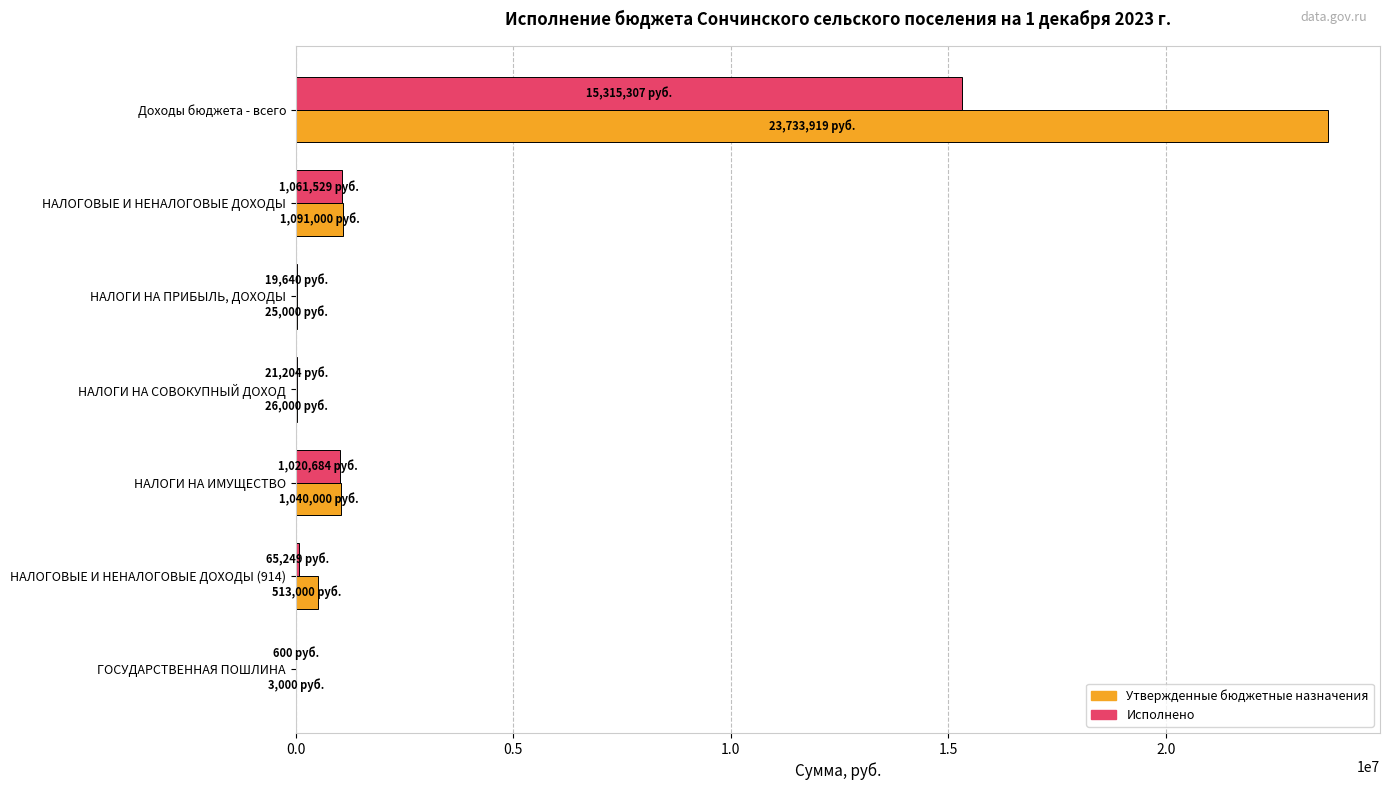

The Исполнено series shows 1061528.6 at НАЛОГОВЫЕ И НЕНАЛОГОВЫЕ ДОХОДЫ. True or false?

True